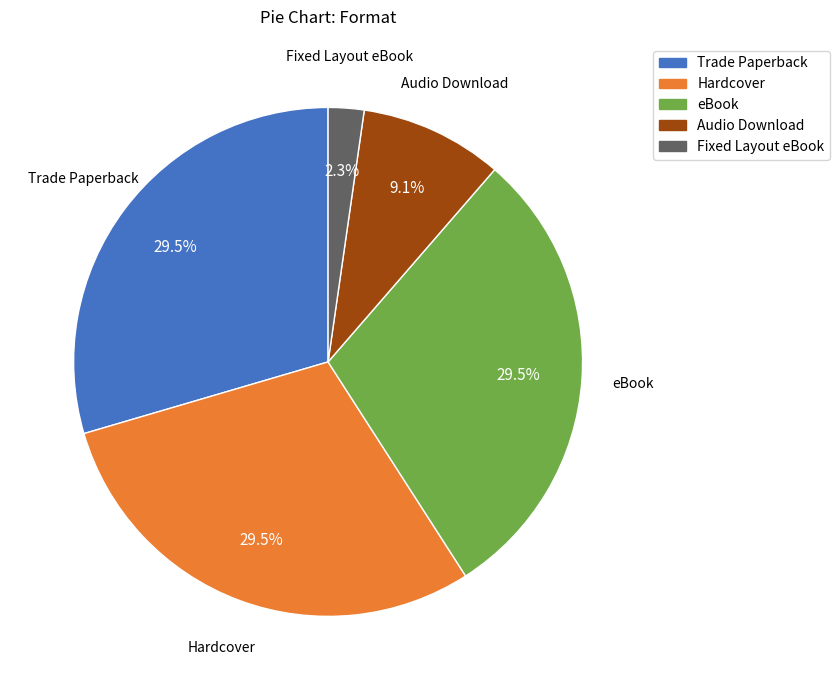

To the nearest percent, what is the average slice percentage?

20%